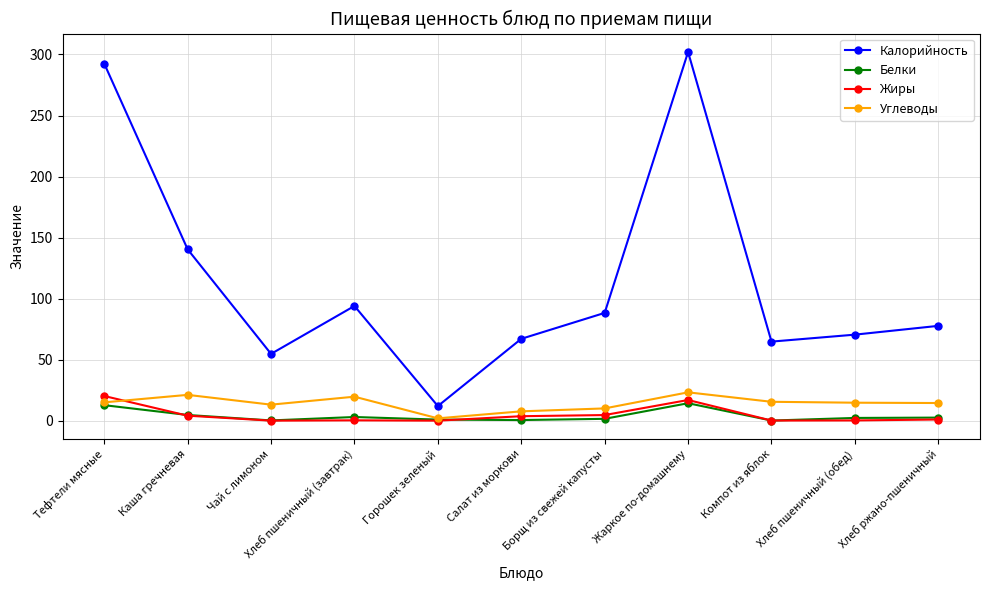

What is the label of the 1st point from the right?

Хлеб ржано-пшеничный